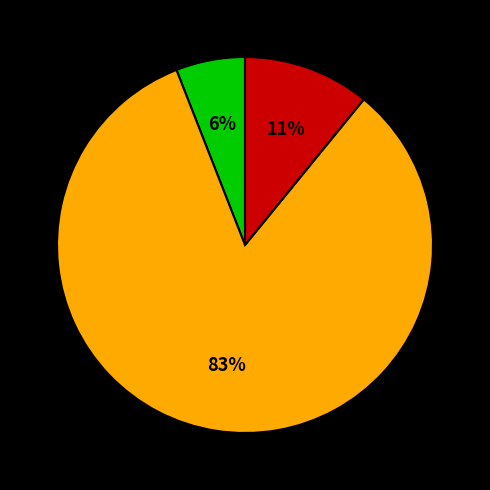

Does any single category account for the majority?

Yes